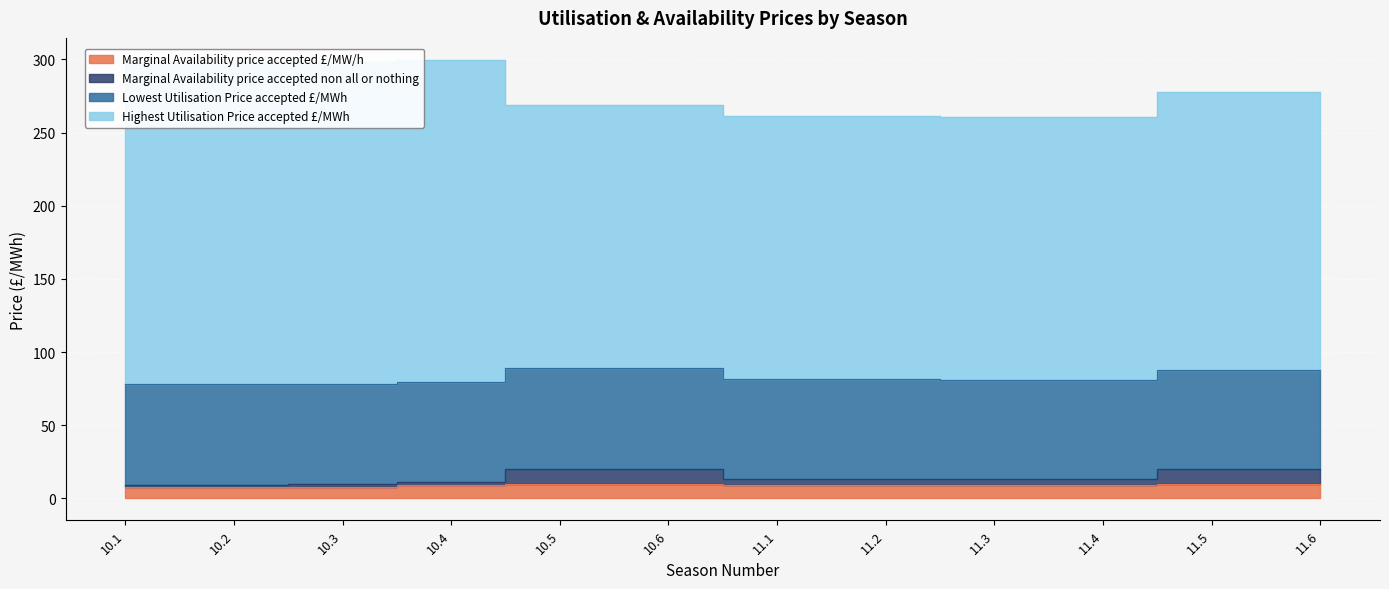

At which label is Marginal Availability price accepted non all or nothing closest to 14?

11.1